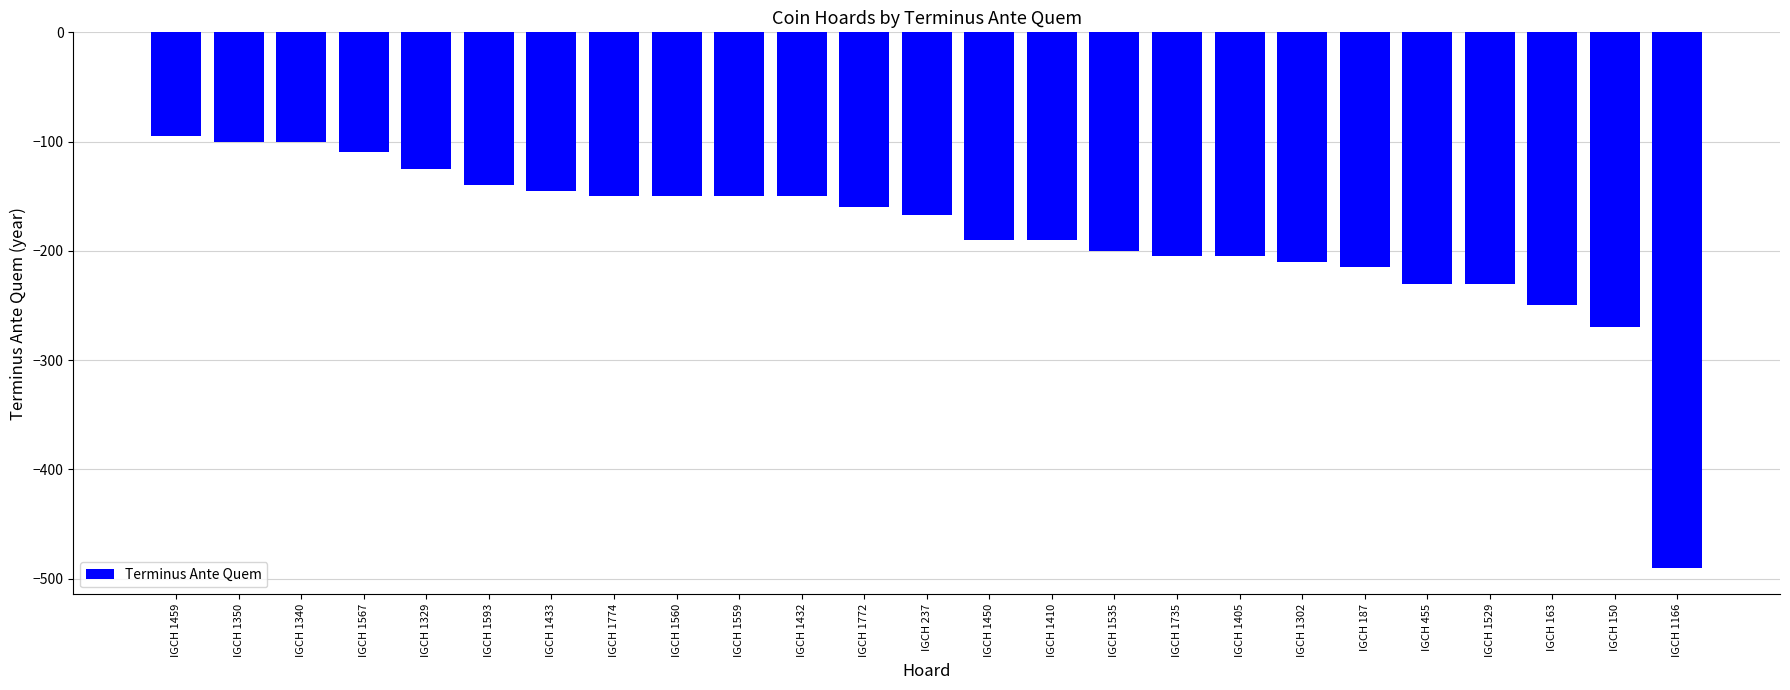

What is the sum of all values?

-4627